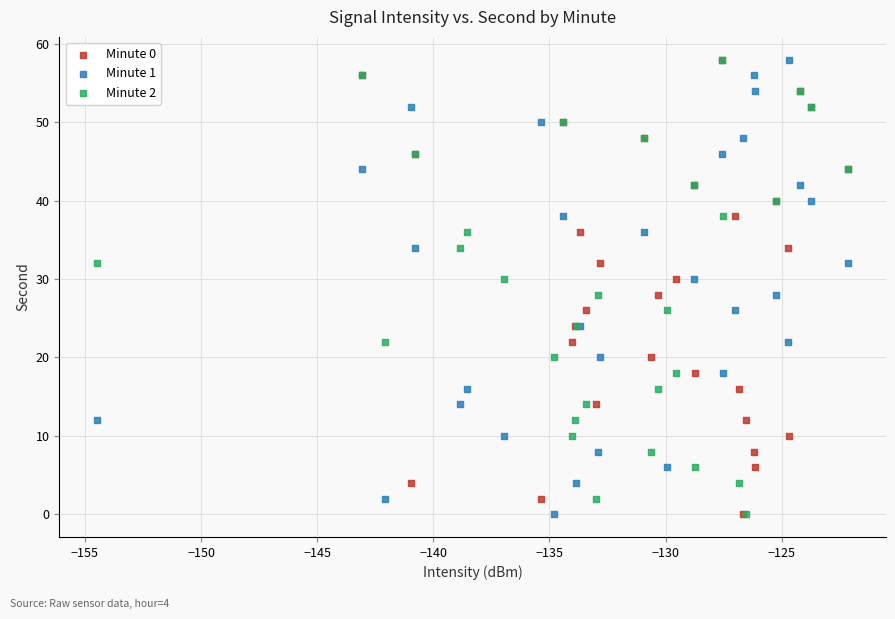

What are all the series names shown in the legend?

Minute 0, Minute 1, Minute 2